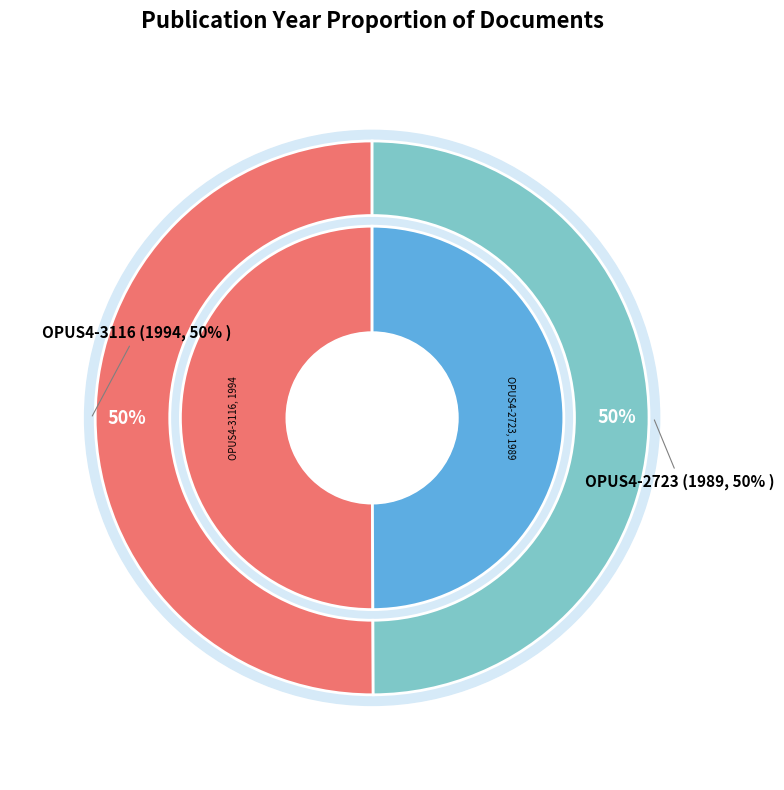

True or false: OPUS4-3116 accounts for 50% of the total.

True